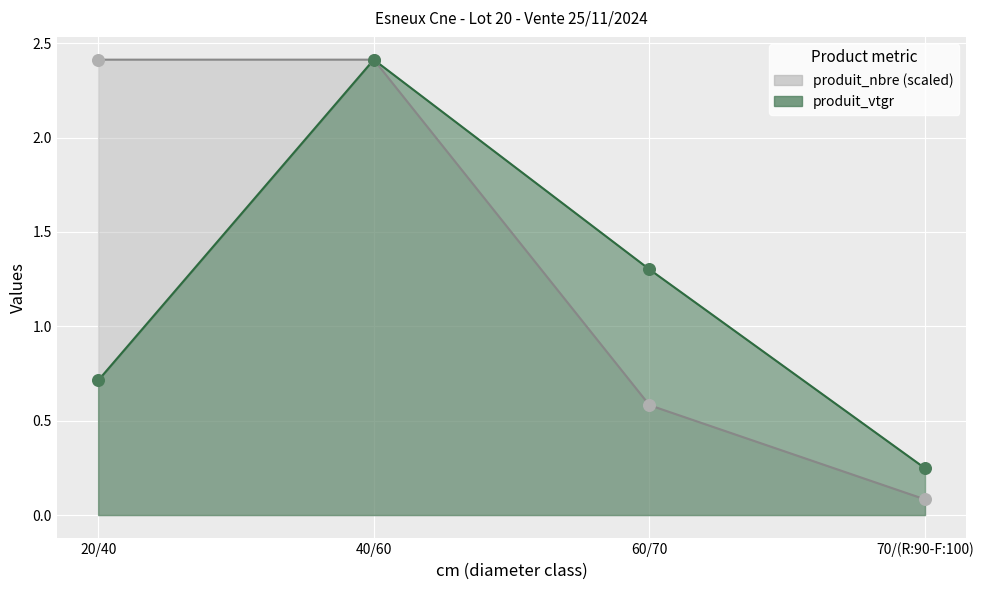

What is the total value across all series at 20/40?

3.1